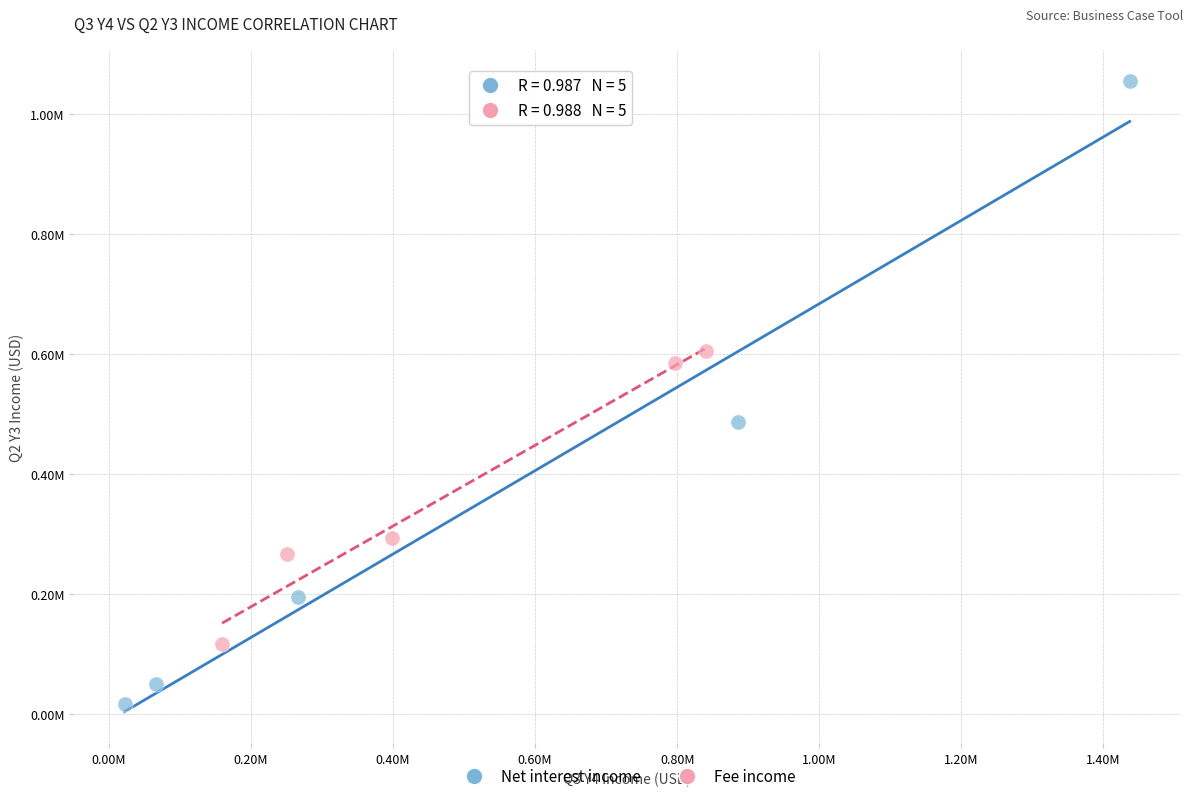

Which series has the largest Y range (max minus min)?

Net interest income